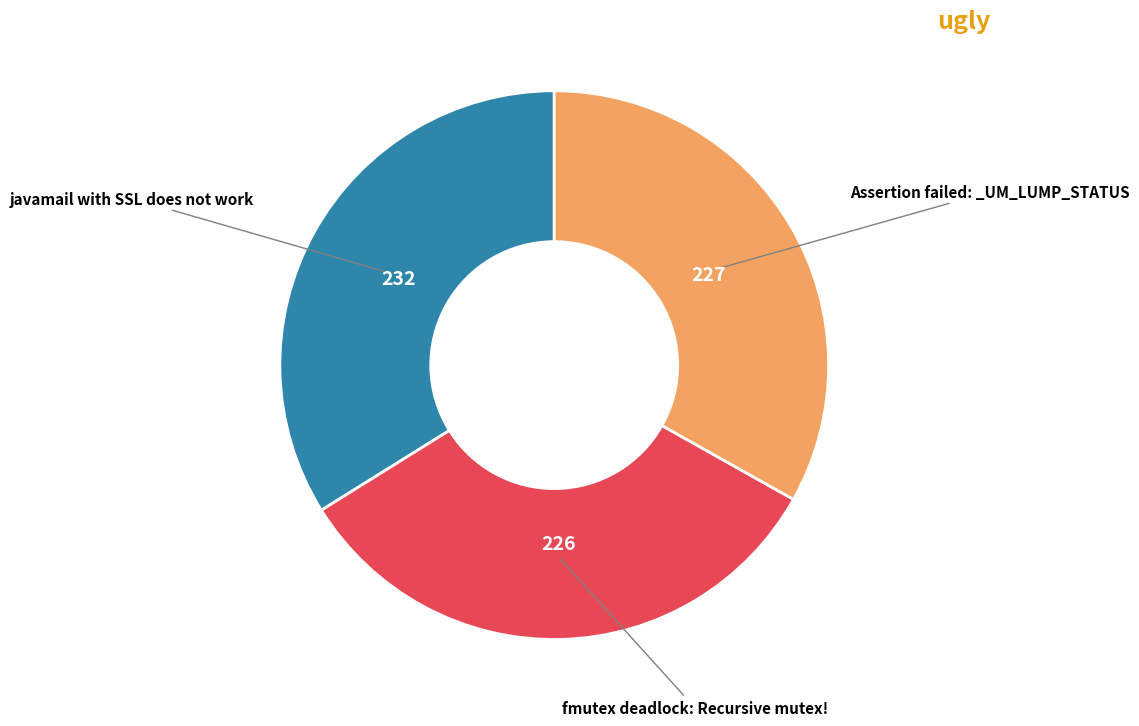

Is there a majority slice in this chart?

No